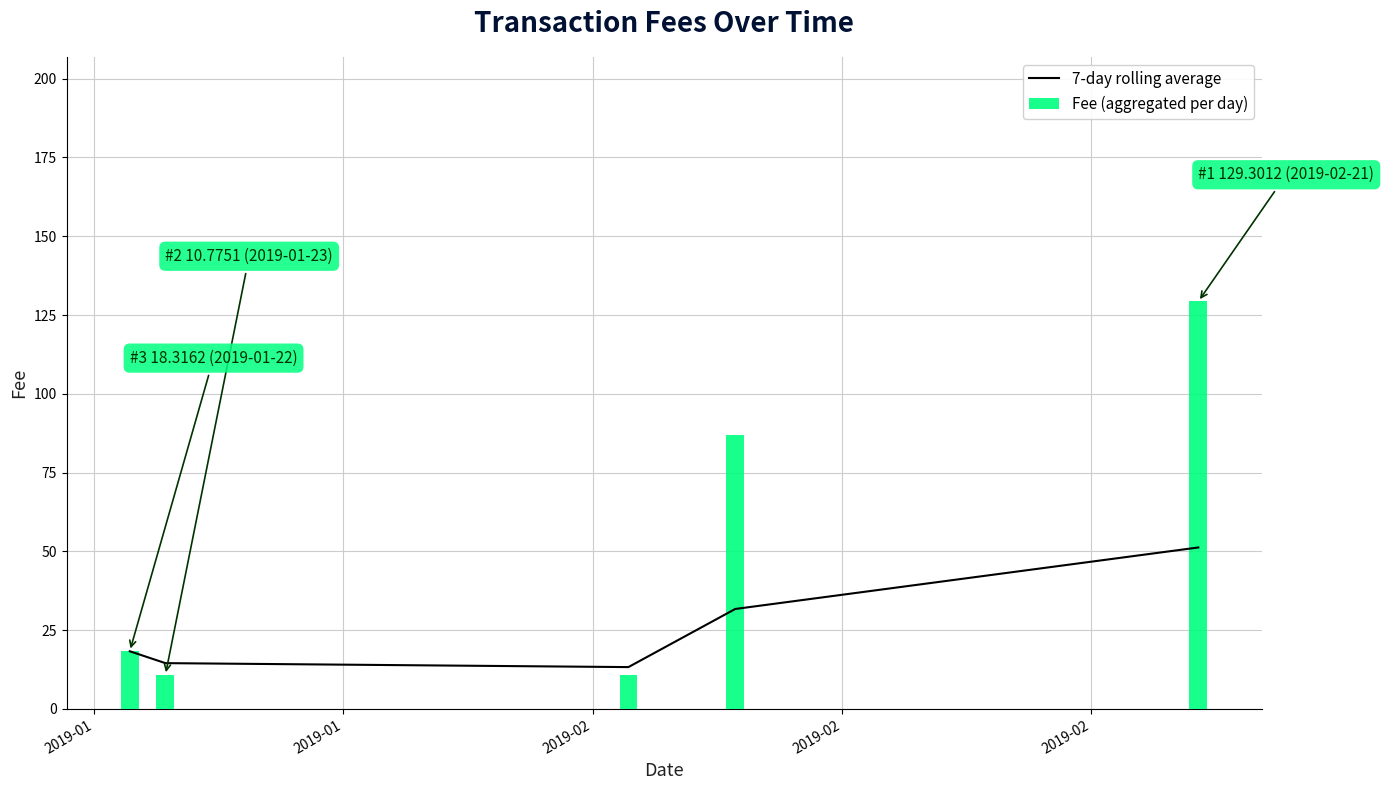

Which series has the largest total across all categories?

Fee (aggregated per day)